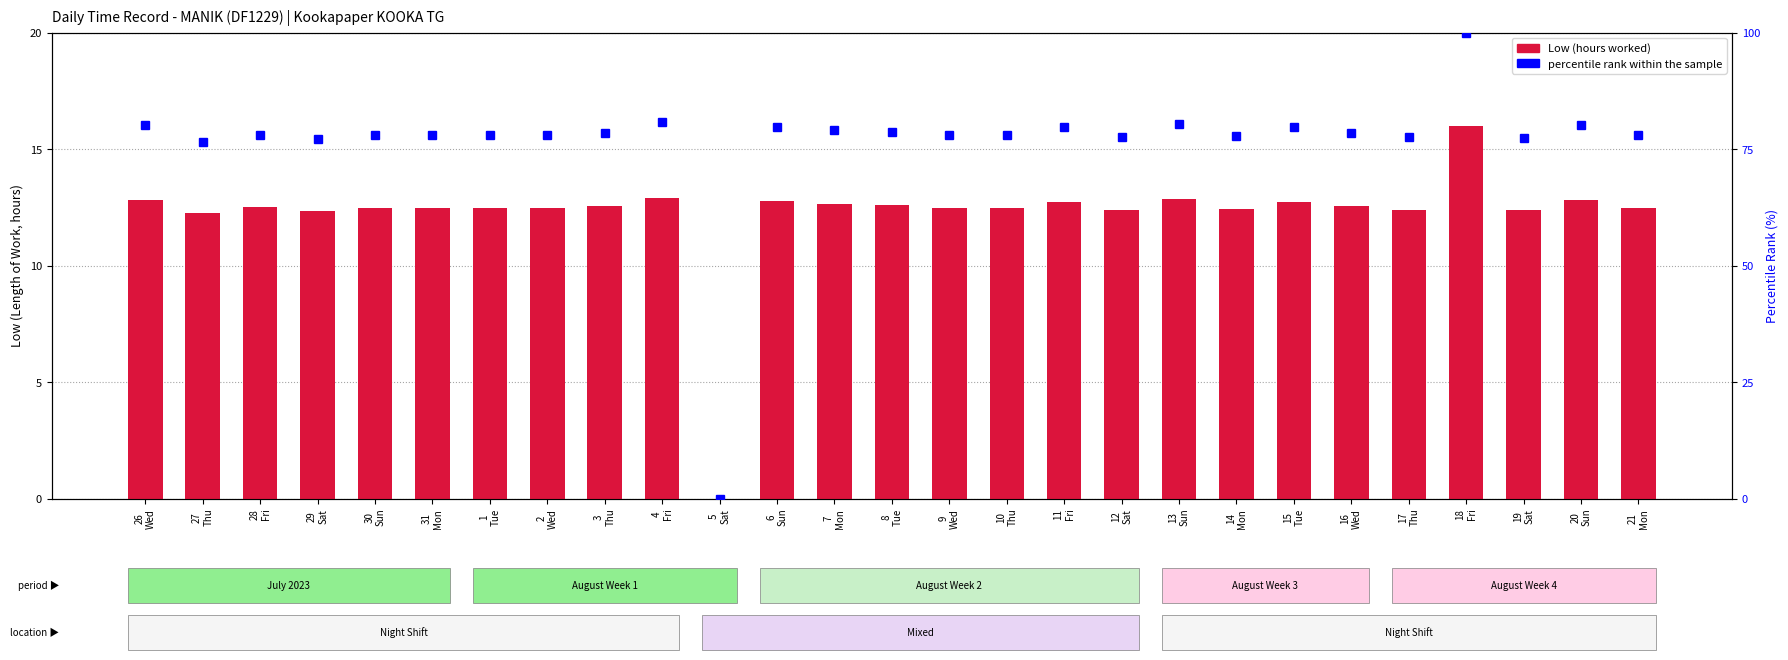

How many groups of bars are there?

27